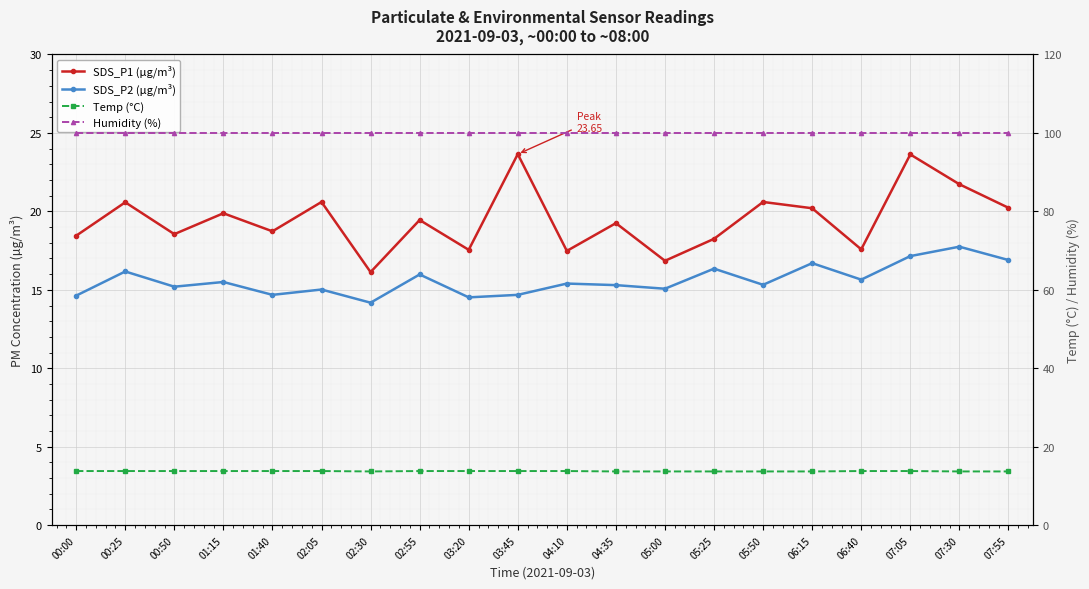

Which has a higher value, 00:25 or 03:45?

03:45